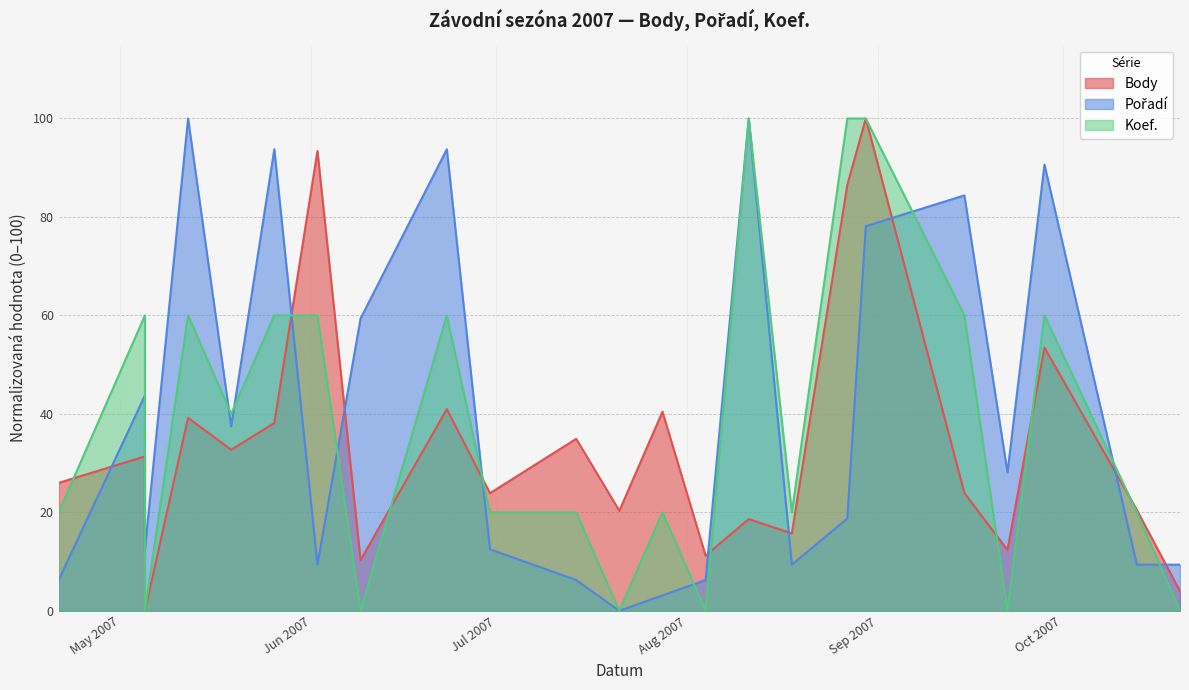

Which category has the highest value in the Body series?

2007-08-30